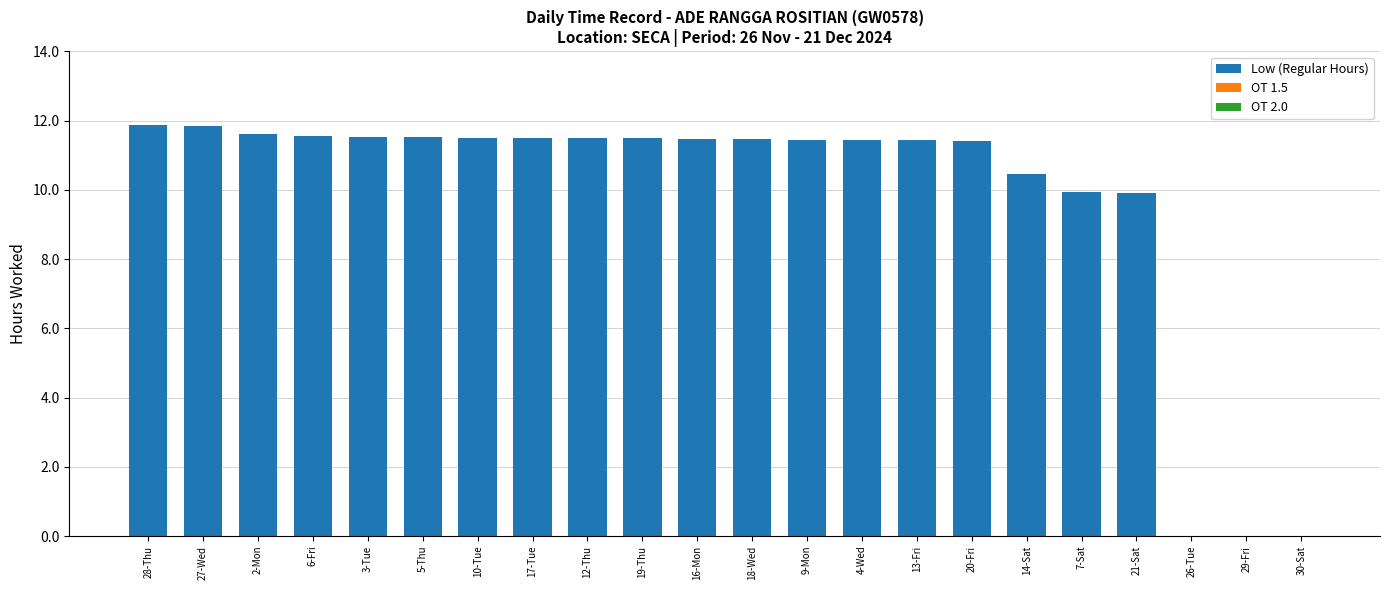

What is the ratio of the value at 9-Mon to the value at 4-Wed?

1.0